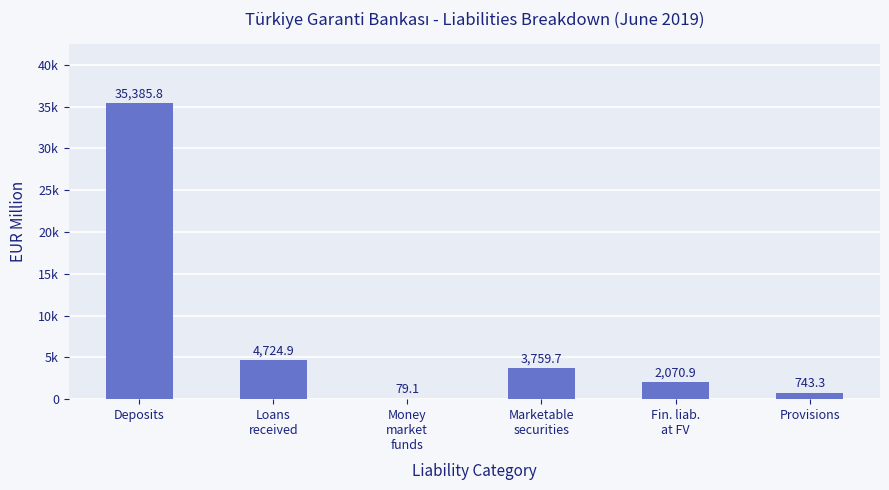

Reading right to left, extract all data points from this chart.

743.3	2070.9	3759.7	79.1	4724.9	35385.8